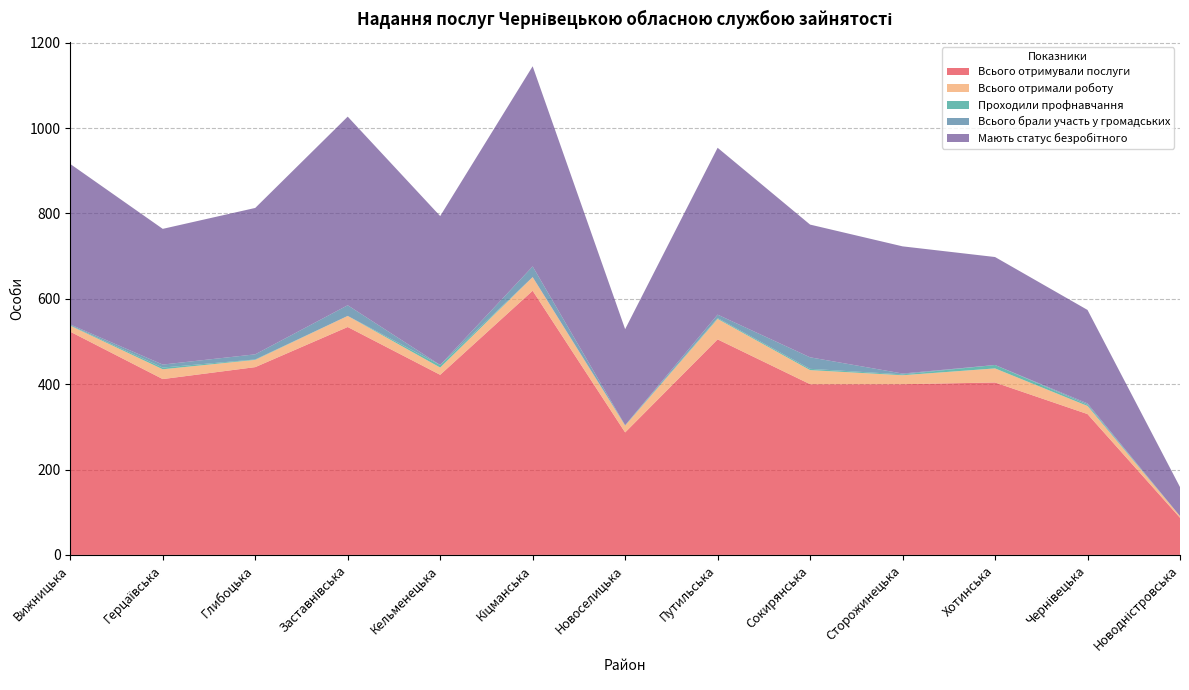

Reading left to right, transcribe all the data shown in this chart.

Всього отримували послуги: Вижницька=523	Герцаївська=412	Глибоцька=440	Заставнівська=534	Кельменецька=422	Кіцманська=619	Новоселицька=287	Путильська=505	Сокирянська=400	Сторожинецька=400	Хотинська=404	Чернівецька=330	Новодністровська=87
Всього отримали роботу: Вижницька=14	Герцаївська=23	Глибоцька=17	Заставнівська=26	Кельменецька=17	Кіцманська=32	Новоселицька=16	Путильська=48	Сокирянська=33	Сторожинецька=21	Хотинська=33	Чернівецька=19	Новодністровська=4
Проходили профнавчання: Вижницька=1	Герцаївська=4	Глибоцька=1	Заставнівська=0	Кельменецька=6	Кіцманська=0	Новоселицька=1	Путильська=2	Сокирянська=3	Сторожинецька=2	Хотинська=8	Чернівецька=3	Новодністровська=0
Всього брали участь у громадських: Вижницька=2	Герцаївська=7	Глибоцька=12	Заставнівська=25	Кельменецька=0	Кіцманська=25	Новоселицька=0	Путильська=8	Сокирянська=27	Сторожинецька=2	Хотинська=0	Чернівецька=3	Новодністровська=0
Мають статус безробітного: Вижницька=376	Герцаївська=318	Глибоцька=343	Заставнівська=442	Кельменецька=349	Кіцманська=469	Новоселицька=225	Путильська=391	Сокирянська=311	Сторожинецька=298	Хотинська=253	Чернівецька=219	Новодністровська=68